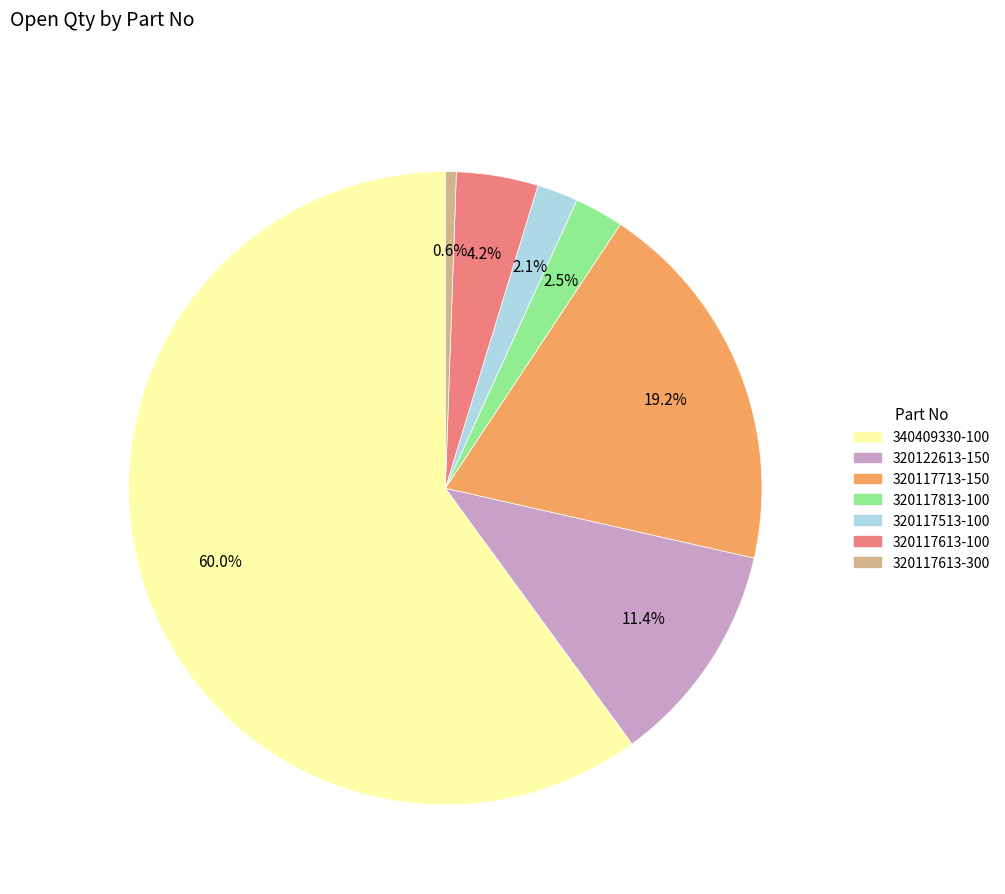

To the nearest percent, what portion does 320117713-150 represent?

19%